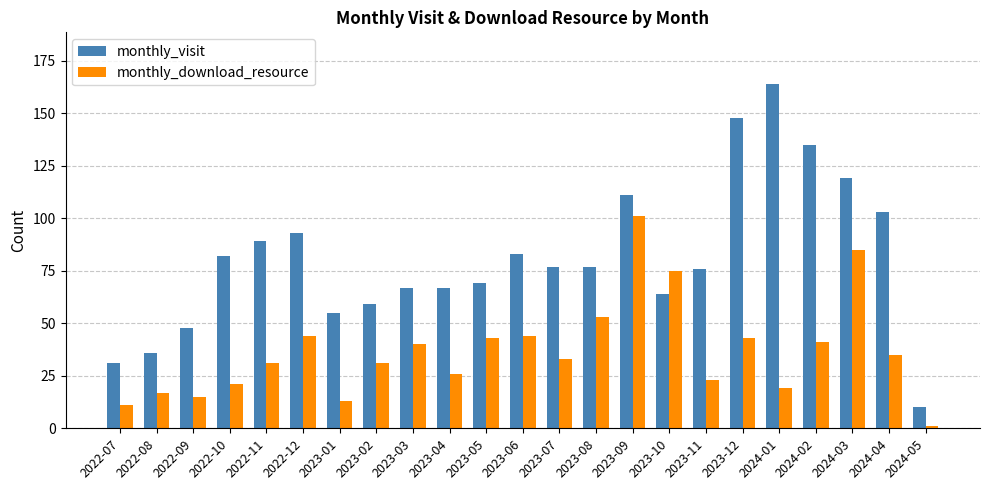

What is the average value of the monthly_visit series?

81